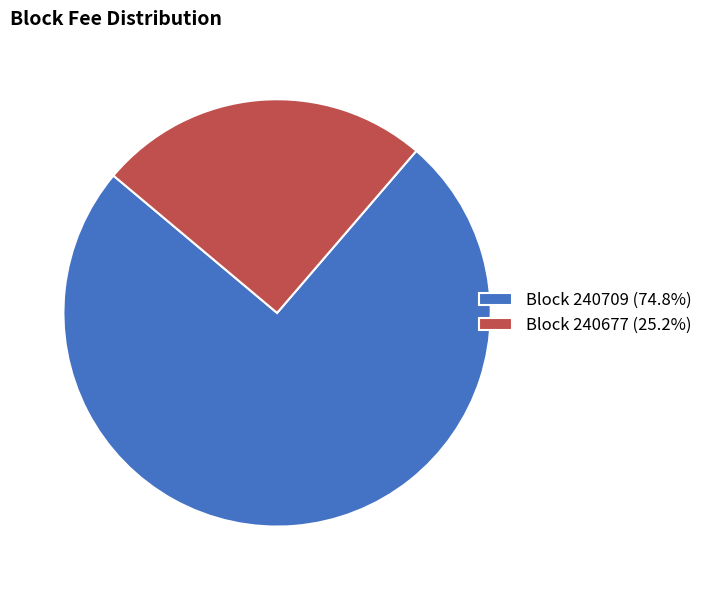

Is Block 240709 (74.8%) the majority of the pie?

Yes